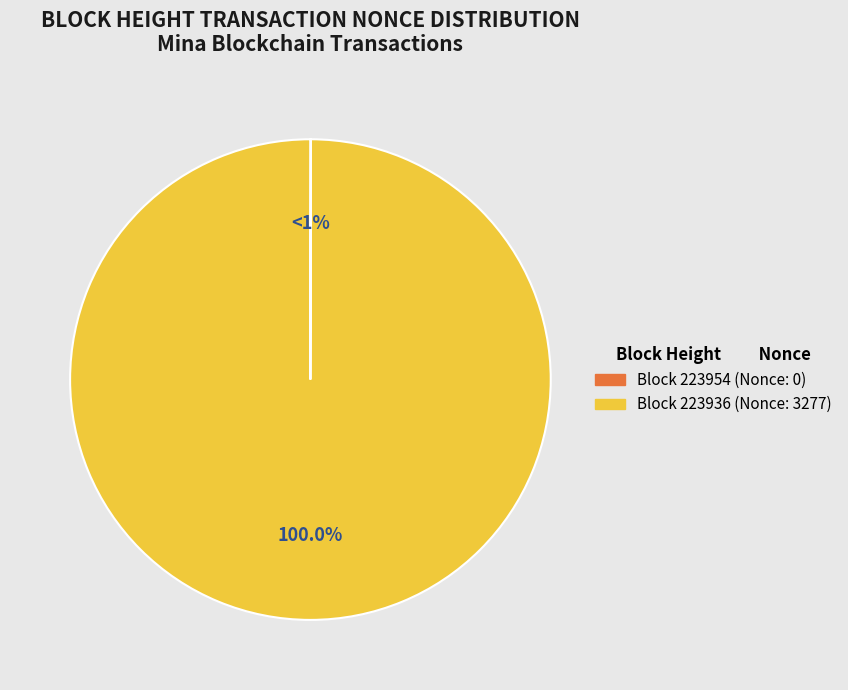

What portion of the pie excludes 223954?

100.0%